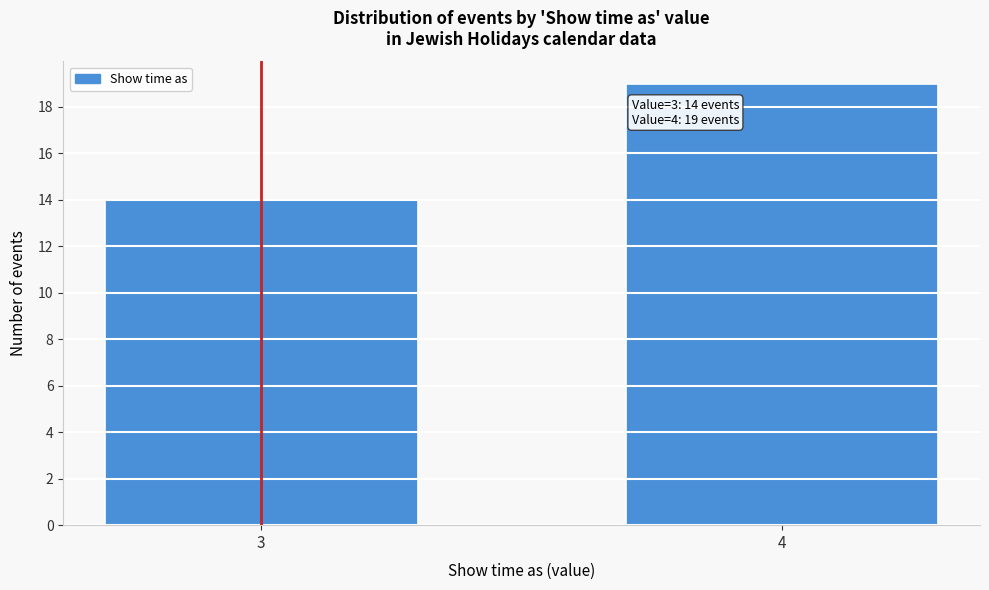

Reading left to right, list all the values displayed in this chart.

14	19